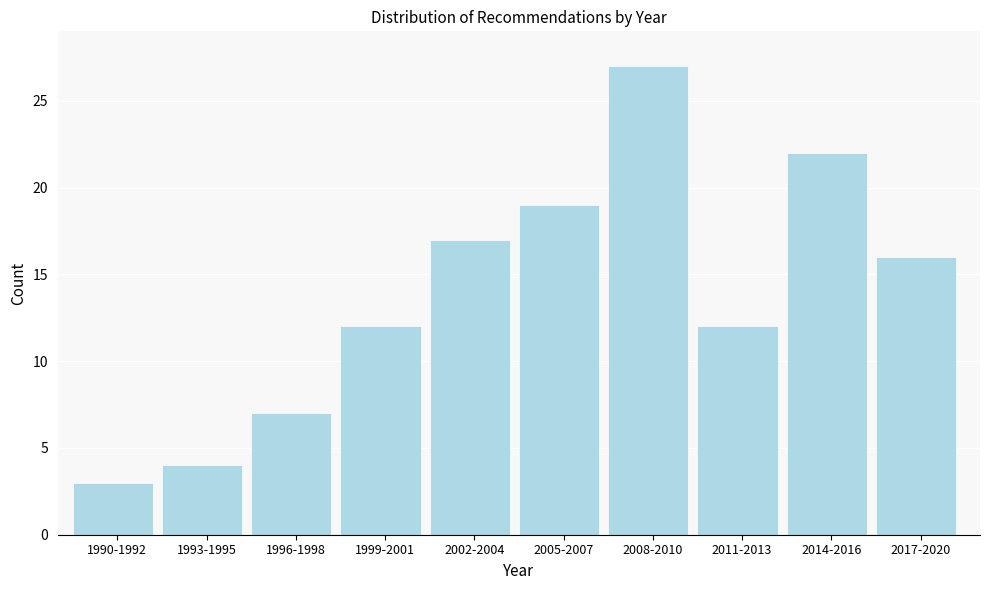

Reading left to right, what are all the values shown in this chart?

3	4	7	12	17	19	27	12	22	16